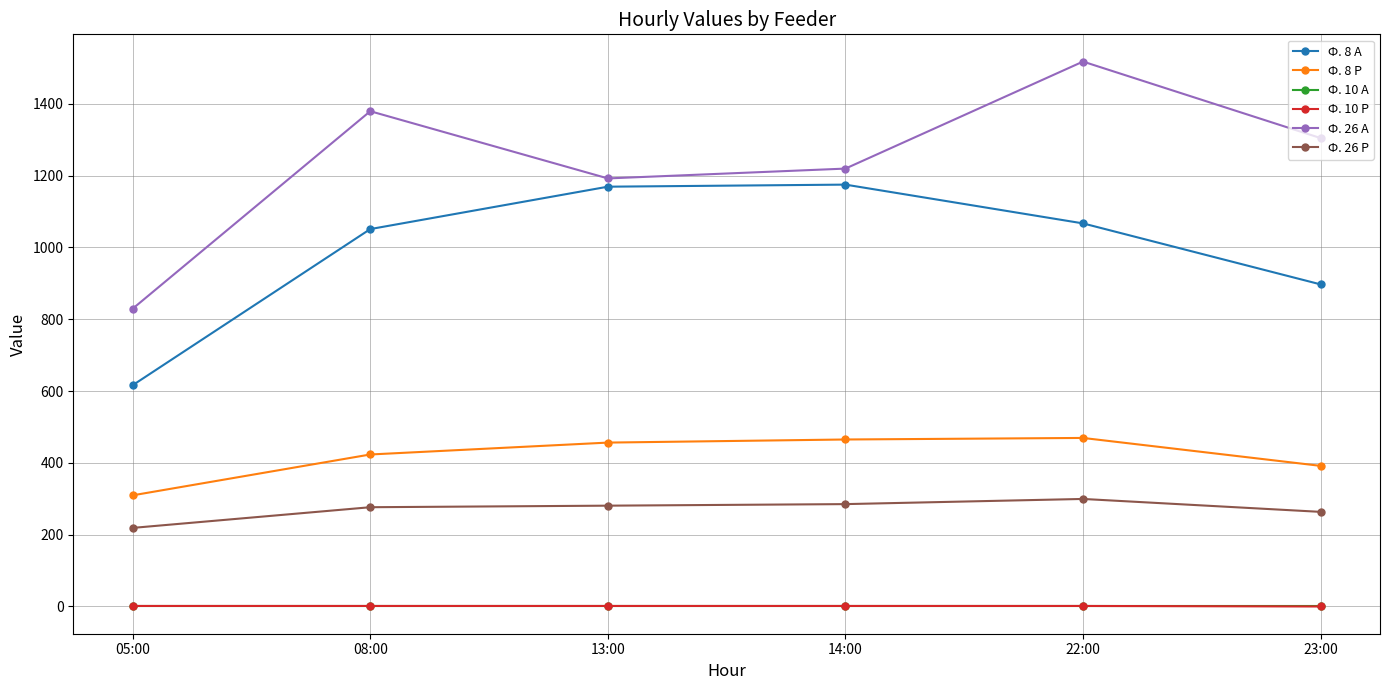

In Ф. 26 А, how many points are lower than both neighbors (excluding endpoints)?

1